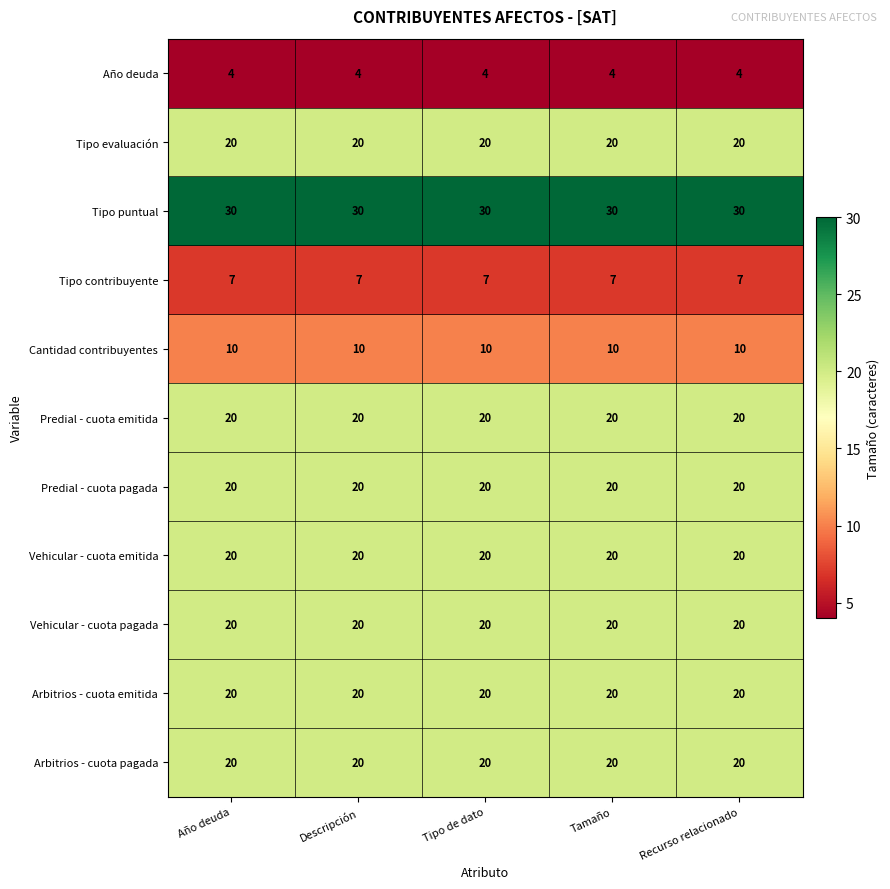

What is the spread (max minus min) of values at Recurso relacionado?

26